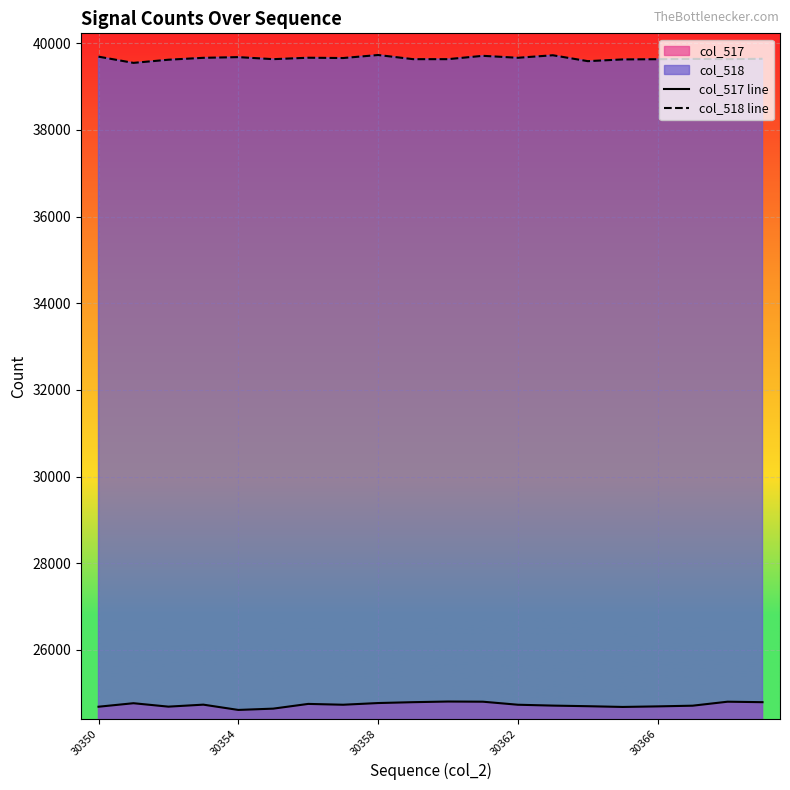

True or false: col_518 line and col_517 line cross at least once.

False